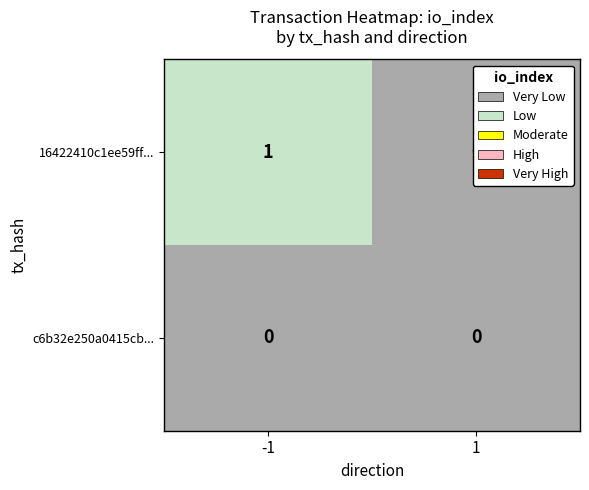

Rank the series by their average value, from highest to lowest.

16422410c1ee59ff..., c6b32e250a0415cb...